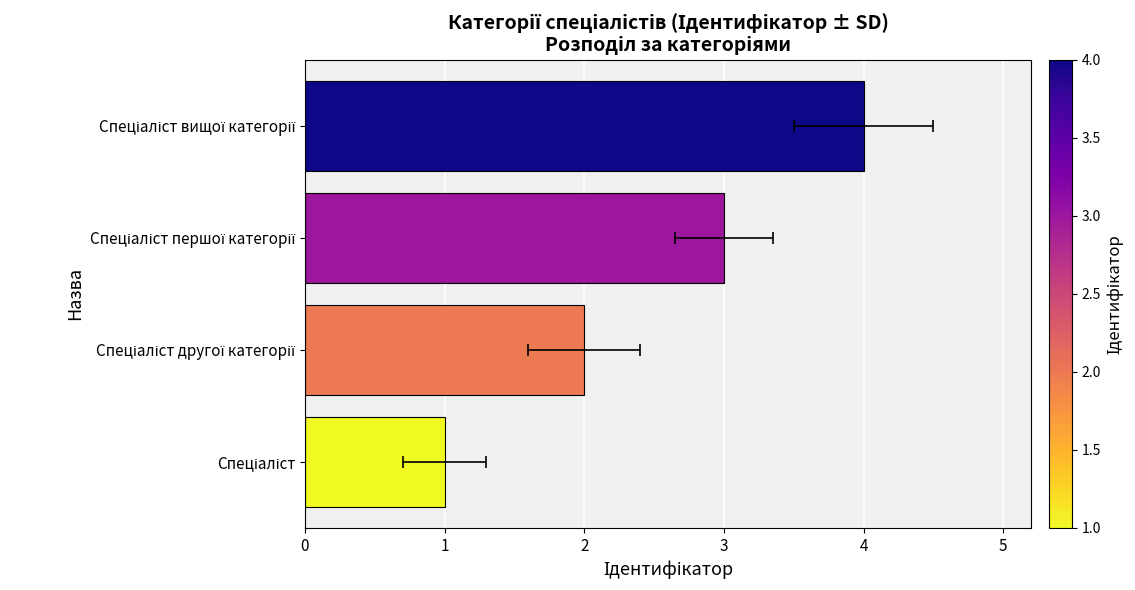

List the labels in order of value, smallest first.

Спеціаліст, Спеціаліст другої категорії, Спеціаліст першої категорії, Спеціаліст вищої категорії